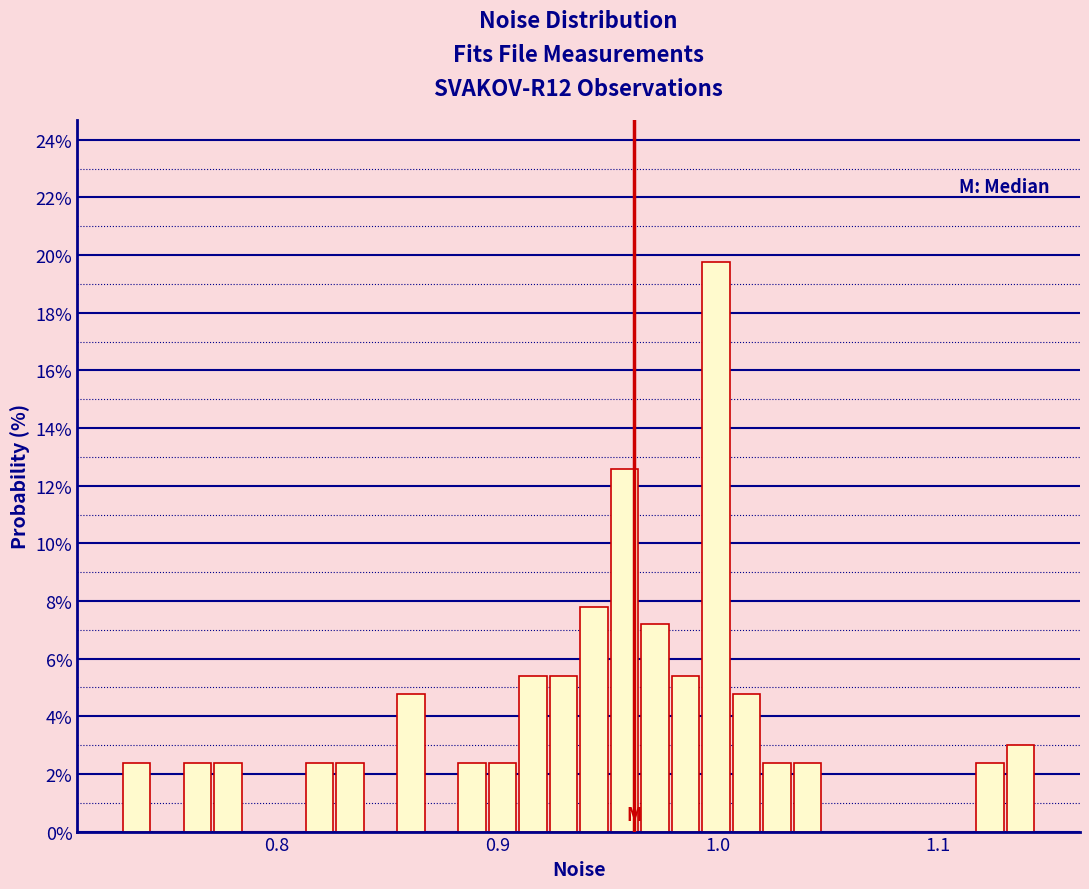

Read against the x-axis, roughly where is the centre of the tallest bar?

1.00